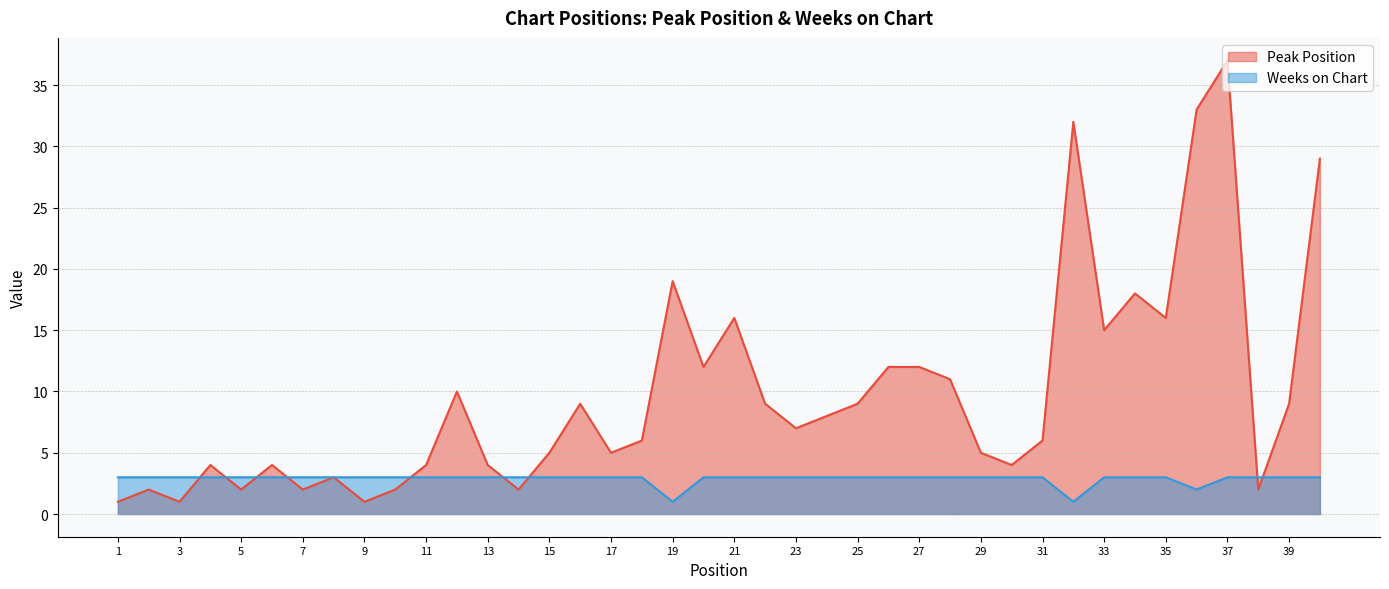

True or false: Weeks on Chart and Peak Position intersect in this chart.

True